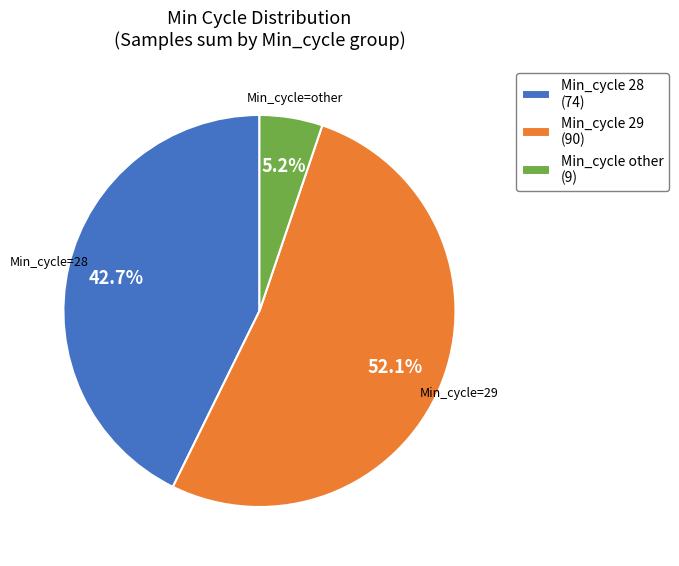

How many segments does this pie chart have?

3